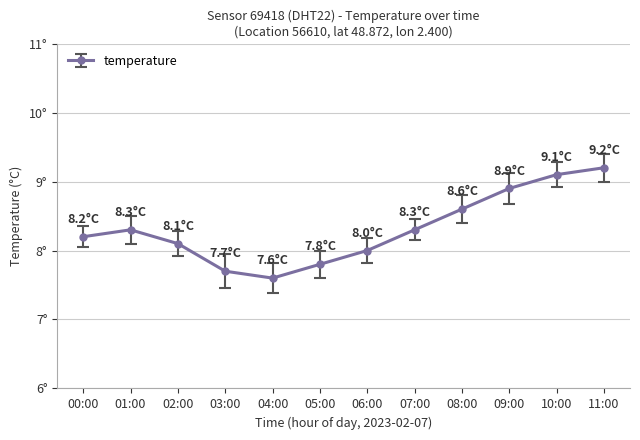

Approximately how many times larger is the value at 10:00 compared to 06:00?

1.1